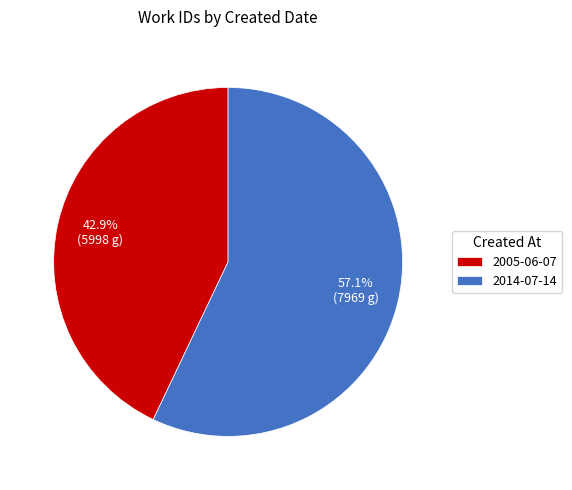

True or false: 2014-07-14 accounts for 57% of the total.

True